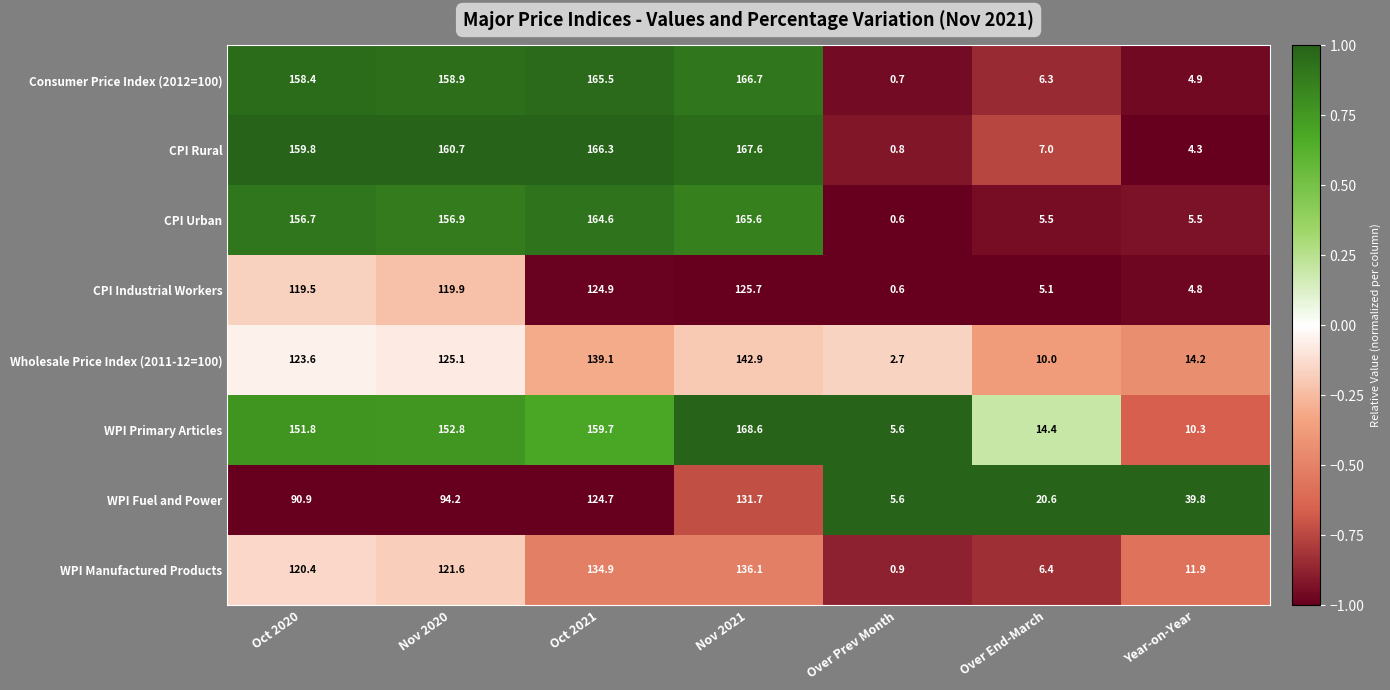

The value of WPI Manufactured Products at Over End-March is 6.4. True or false?

True